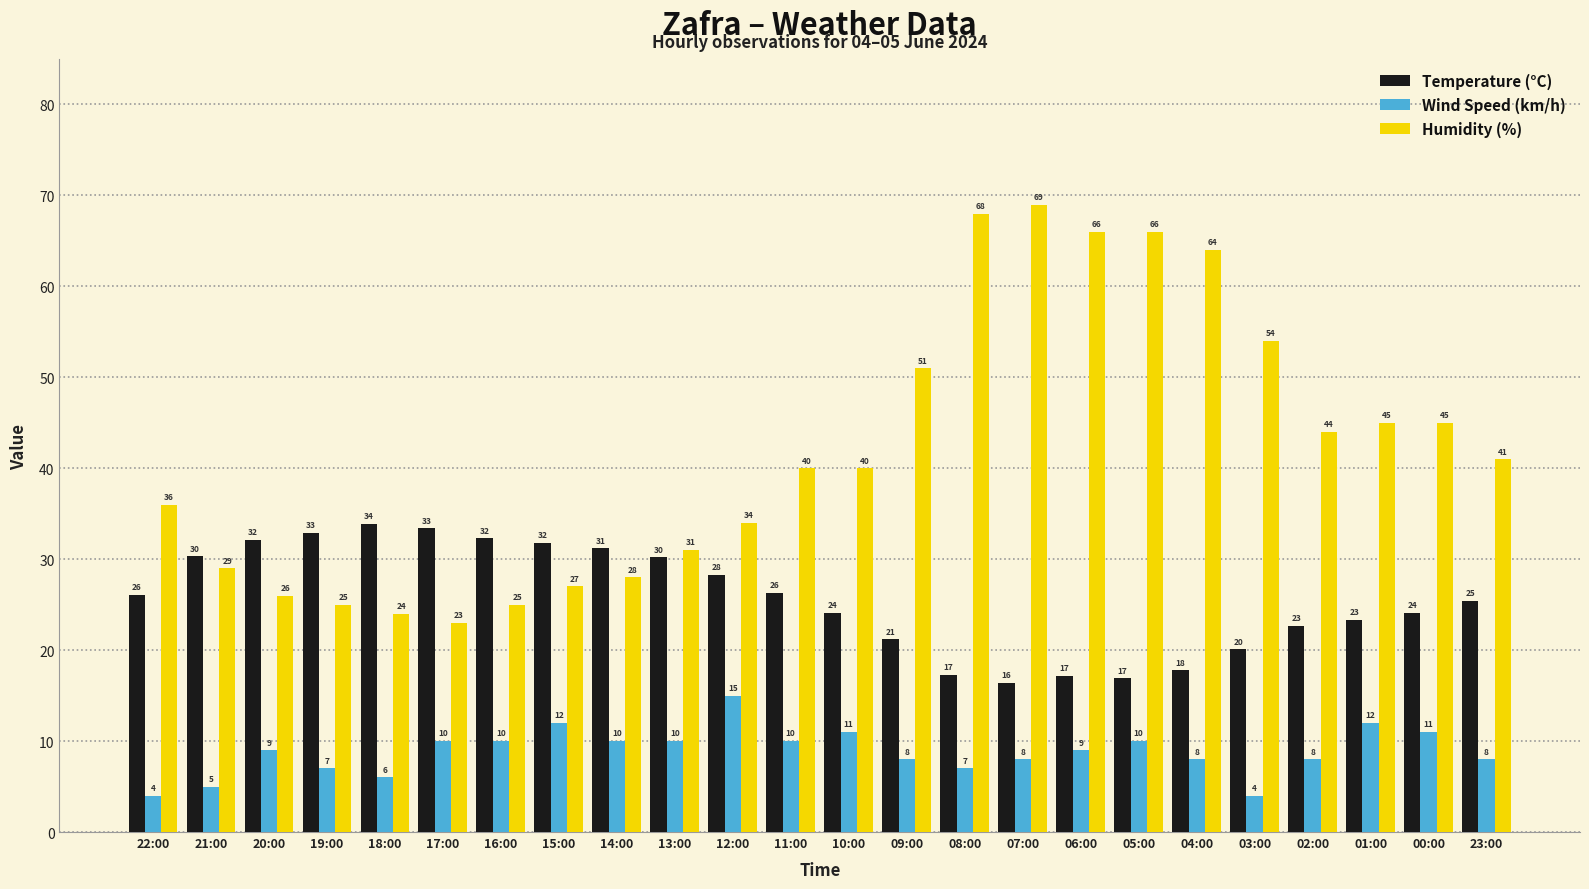

How many bars are there in total?

72